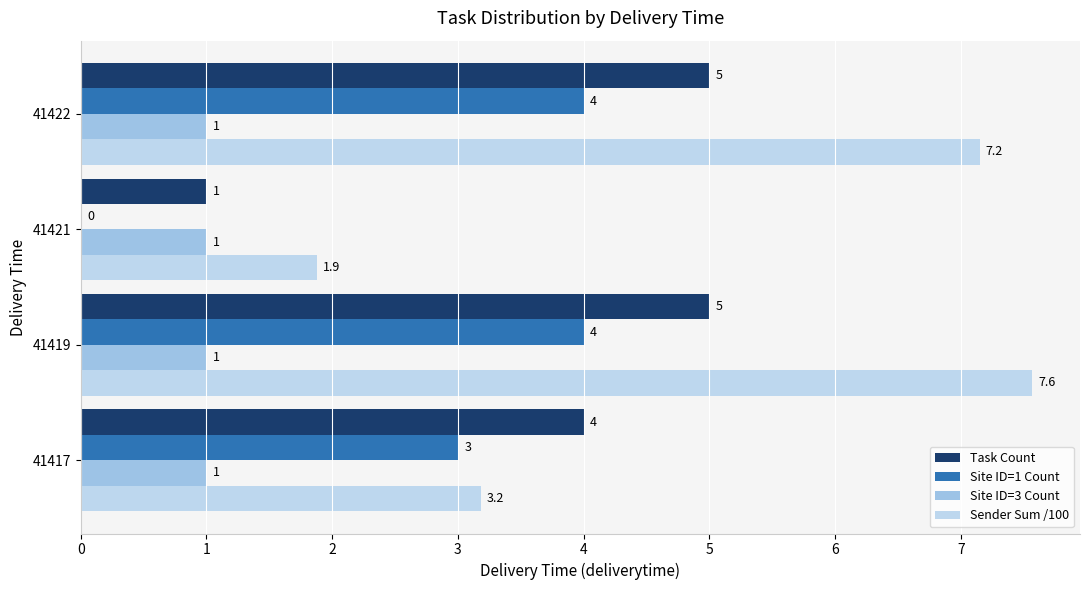

How many values in the Sender Sum /100 series exceed 7?

2